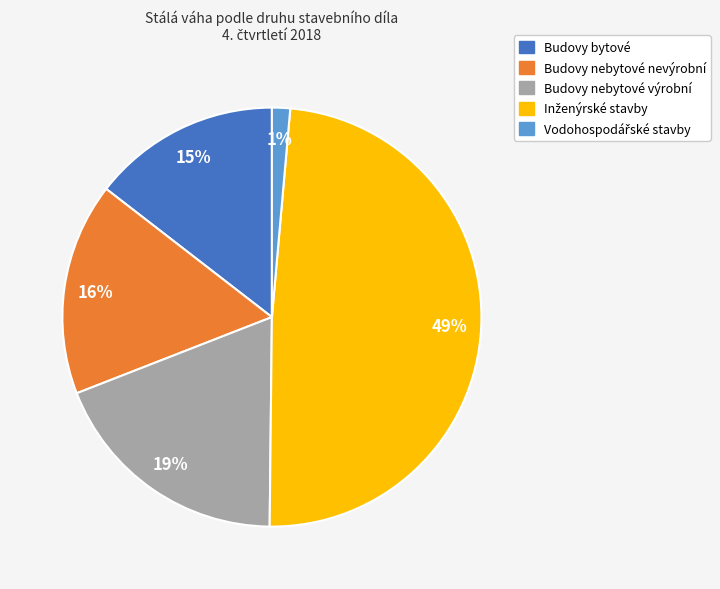

To the nearest percent, what is the average slice percentage?

20%